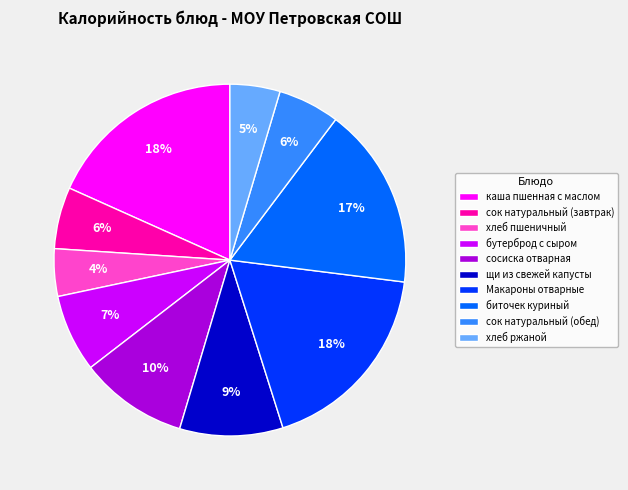

Is there a majority slice in this chart?

No